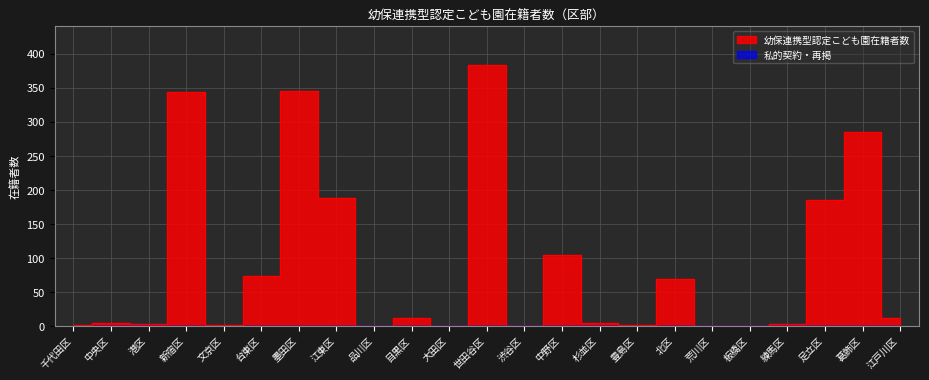

What position from the right is 港区?

21